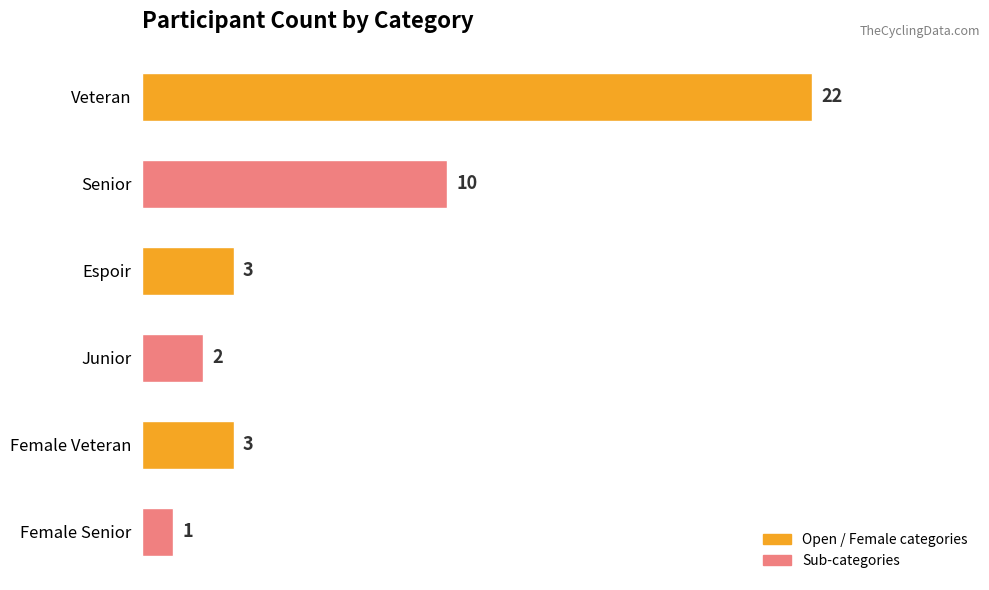

What position from the top is Veteran?

1